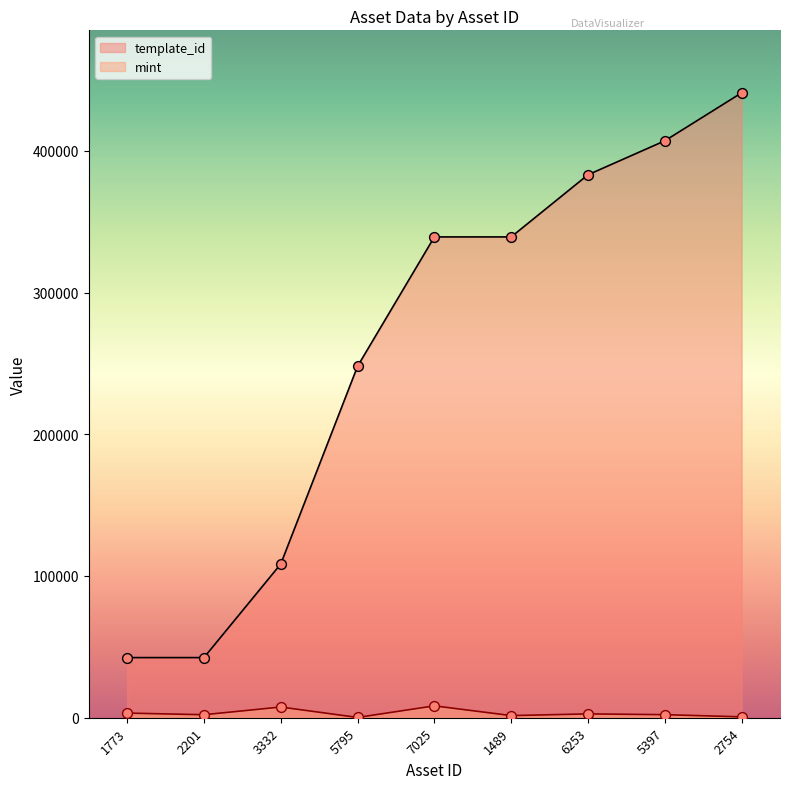

Which series has the largest Y range (max minus min)?

template_id